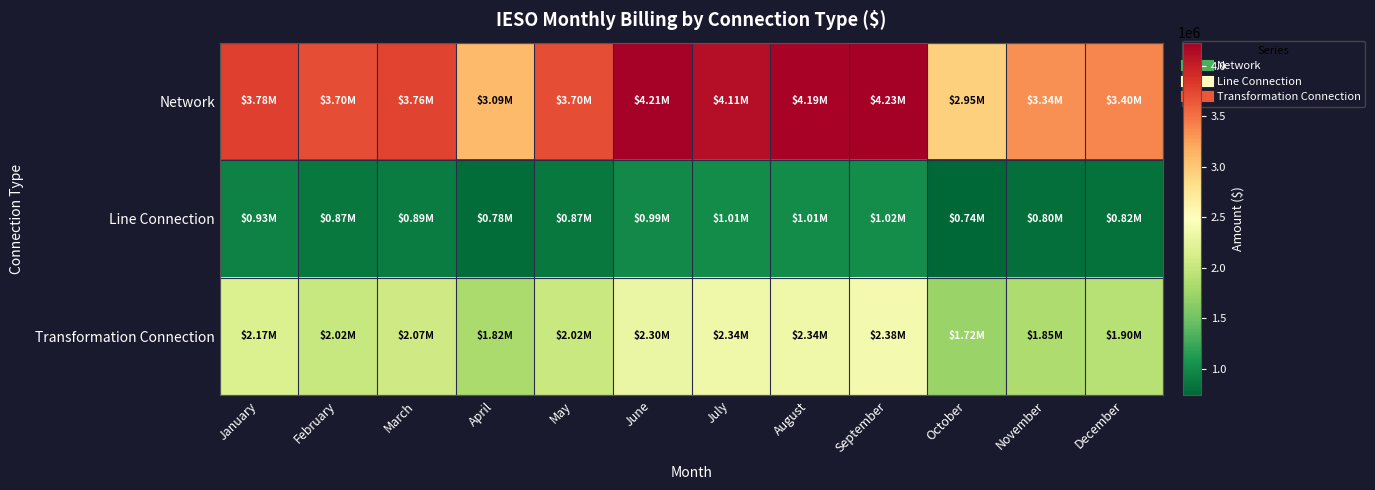

Rank the series by their maximum value, from highest to lowest.

Network, Transformation Connection, Line Connection